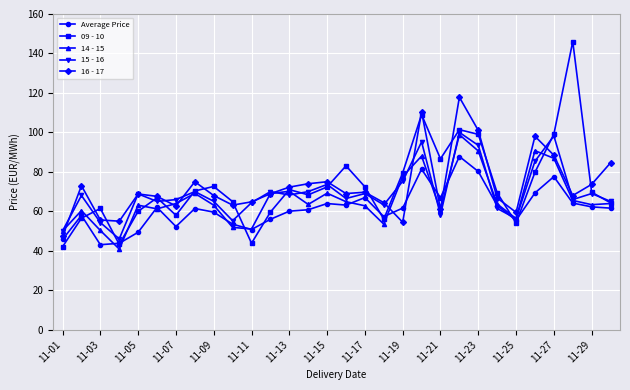

Does the chart display data point markers on the line(s)?

Yes